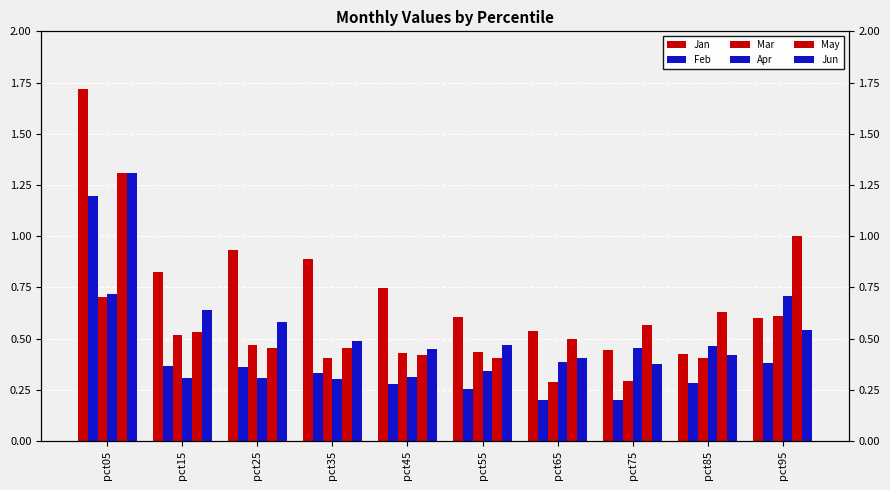

What are all the series names shown in the legend?

Jan, Feb, Mar, Apr, May, Jun